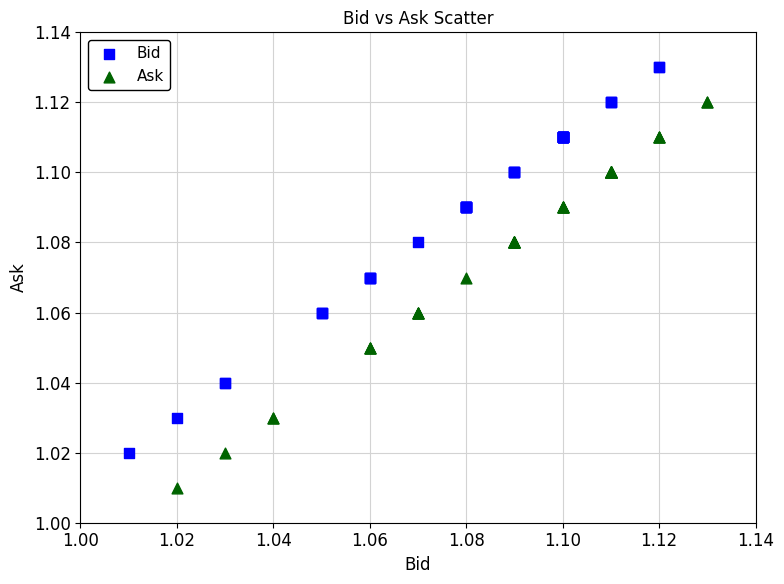

Which series contains the lowest Y value?

Ask